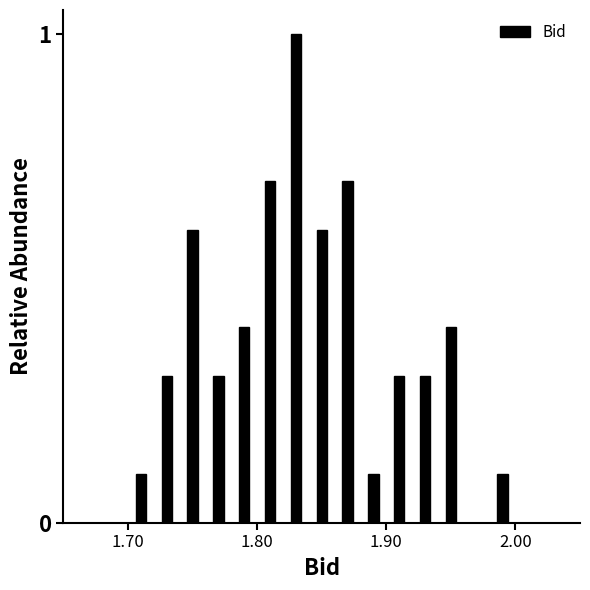

Around what value on the x-axis is the tallest bar? Give the approximate position of its centre, as read against the axis.

1.83